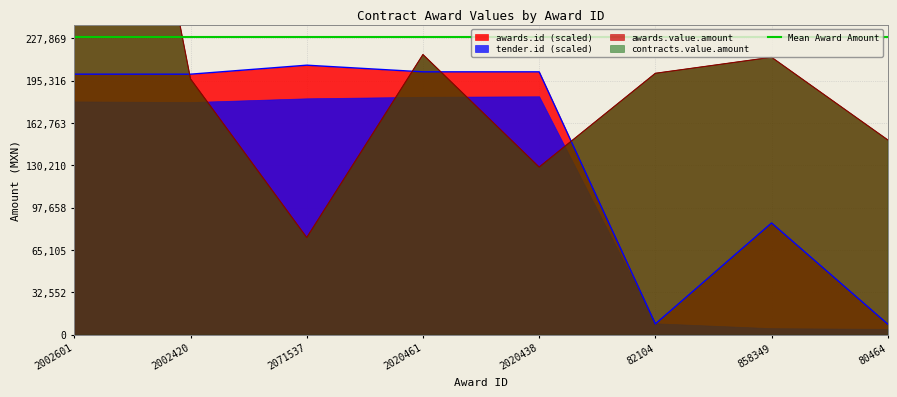

What is the label of the 3rd point from the left?

2071537